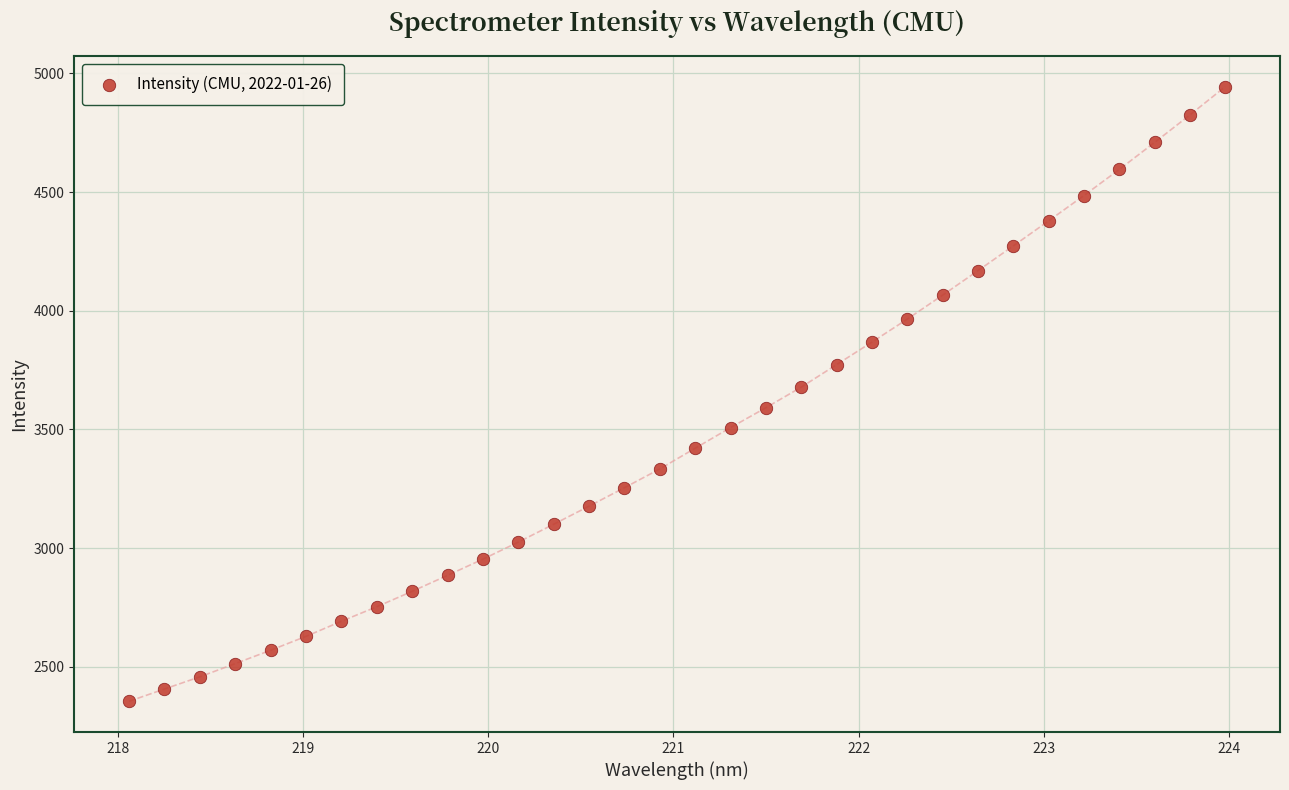

What is the range of Y values (max minus min)?

2589.7